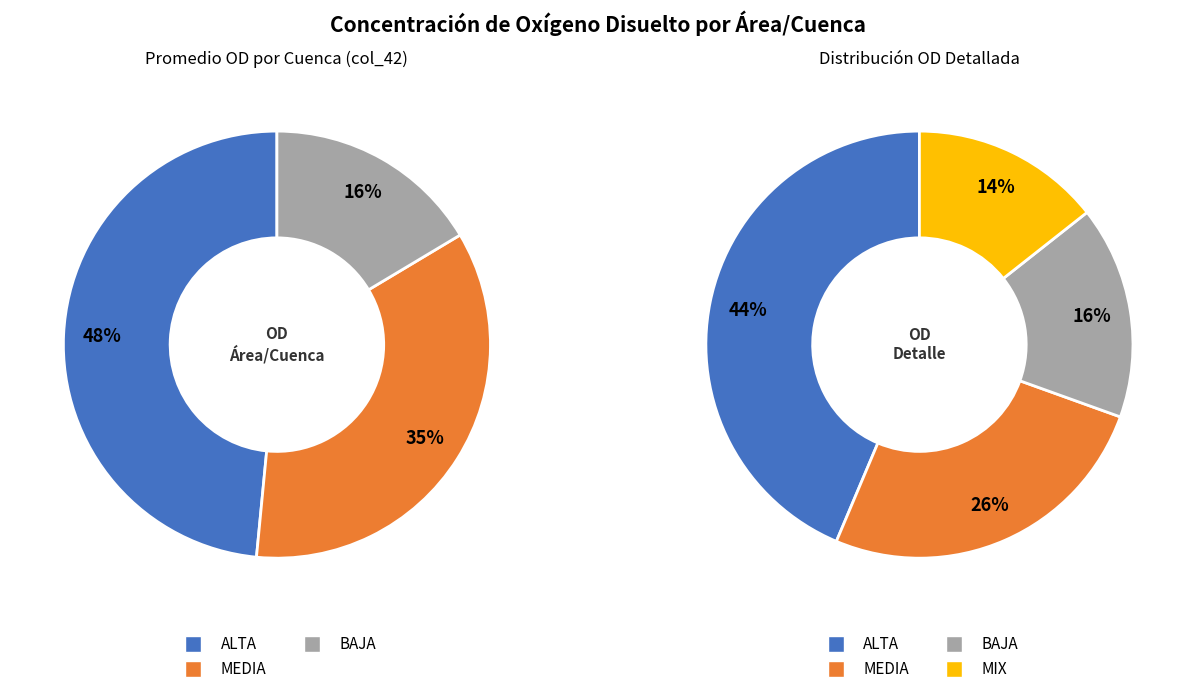

How many slices are in this pie chart?

3